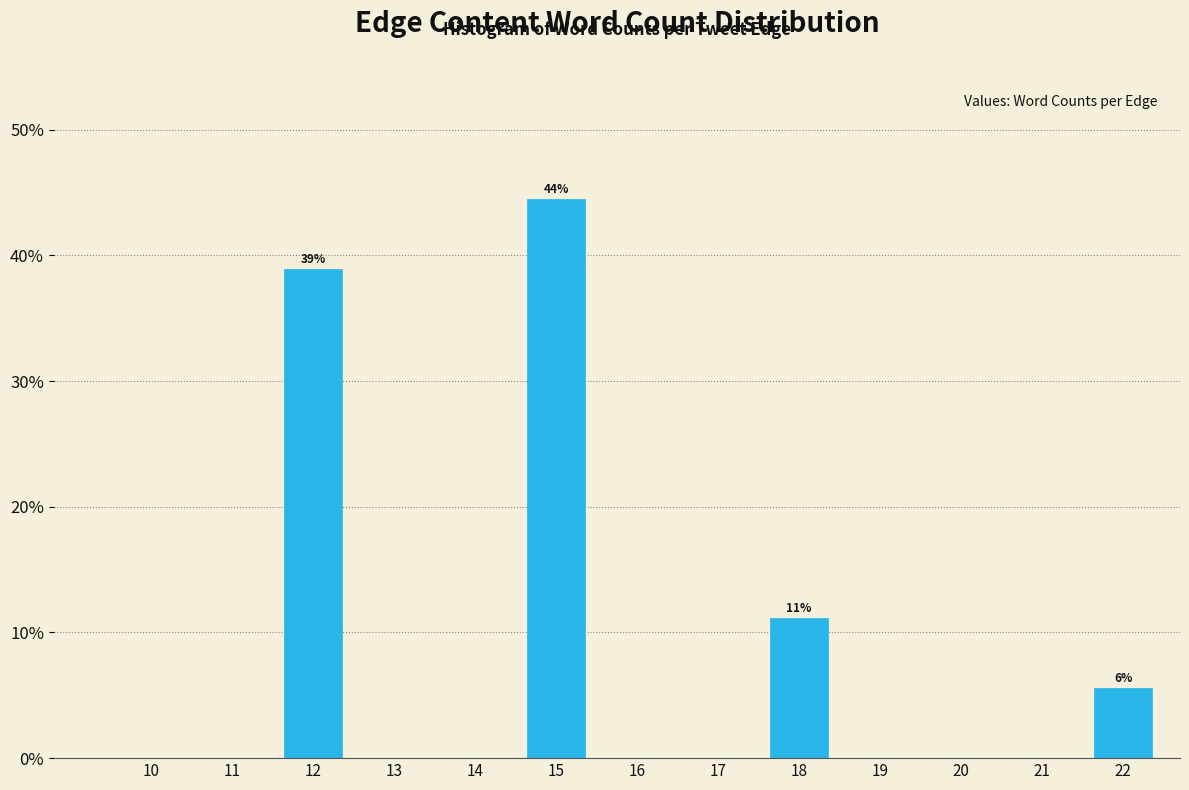

Reading left to right, list all the values displayed in this chart.

10=0.0	11=0.0	12=38.9	13=0.0	14=0.0	15=44.4	16=0.0	17=0.0	18=11.1	19=0.0	20=0.0	21=0.0	22=5.6